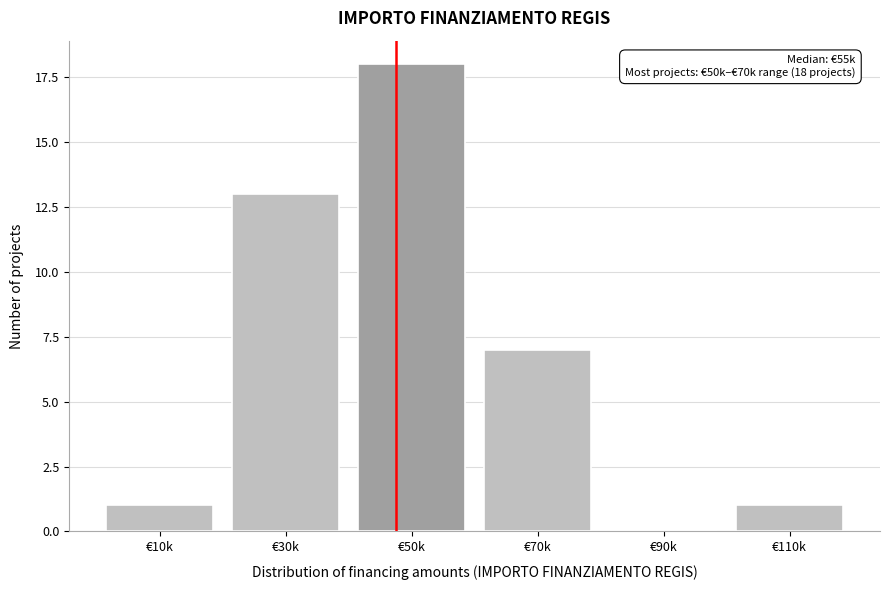

Reading left to right, what are all the values shown in this chart?

€10k=1	€30k=13	€50k=18	€70k=7	€90k=0	€110k=1